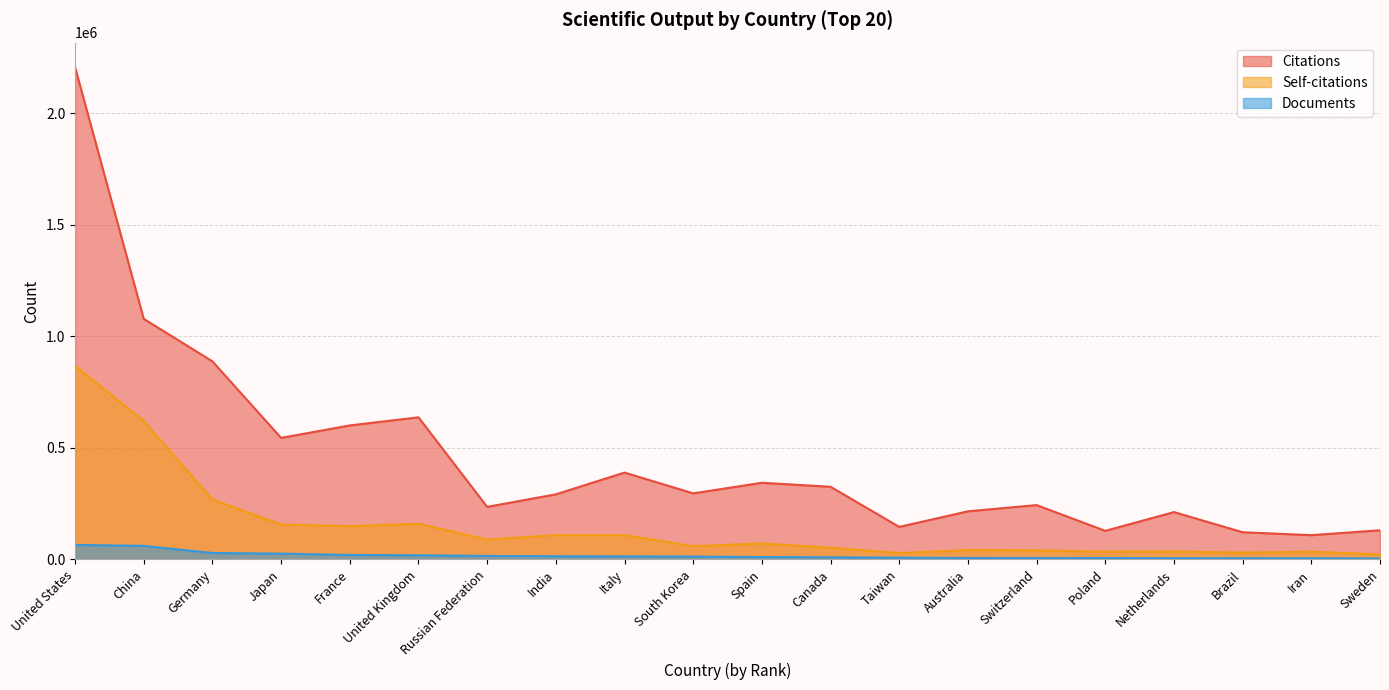

What is the minimum value shown in the chart?

4203